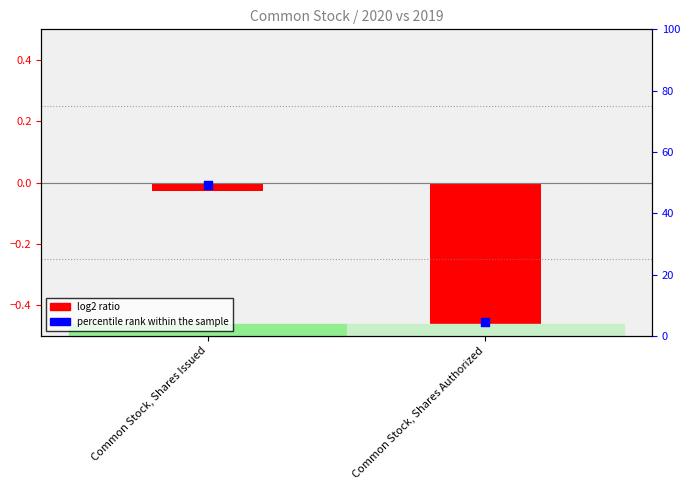

What are all the series names shown in the legend?

log2 ratio, percentile rank within the sample